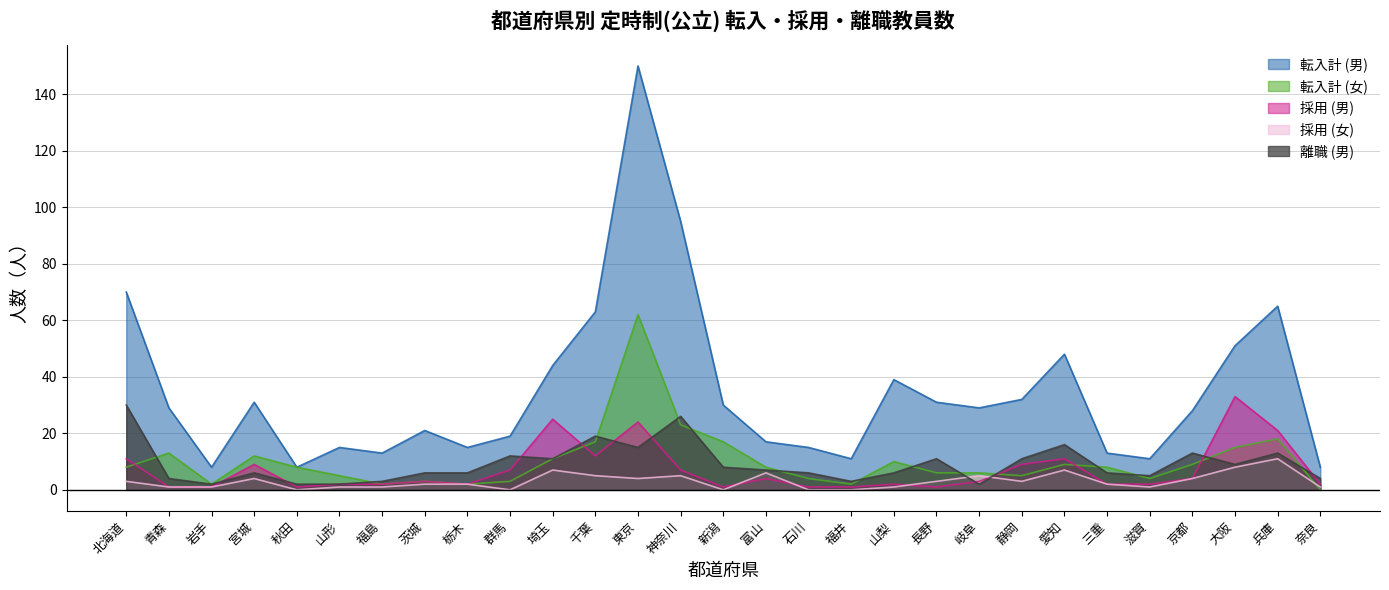

What is the sum of the 転入計 (男) values at 福島 and 石川?

28